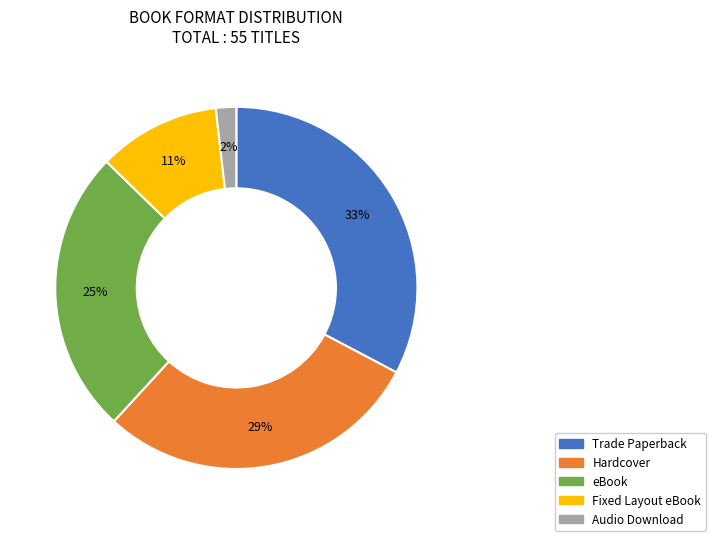

Is the sum of Fixed Layout eBook and Hardcover greater than half?

No